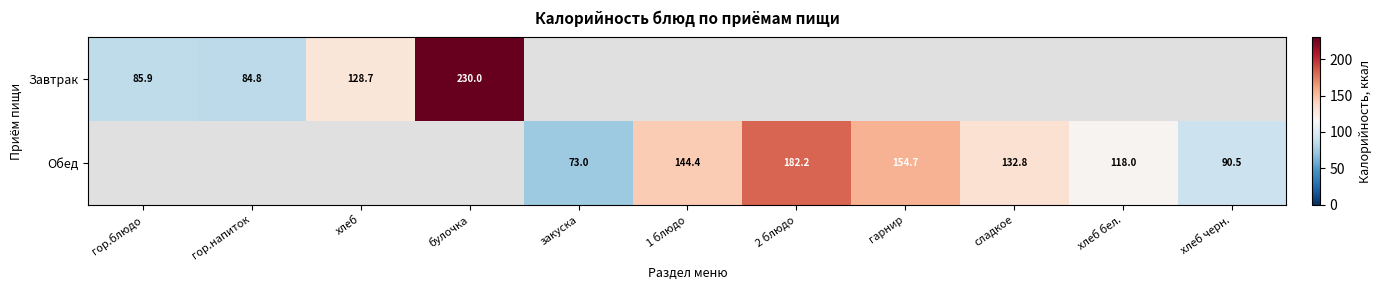

At how many categories does at least one series exceed 110?

7